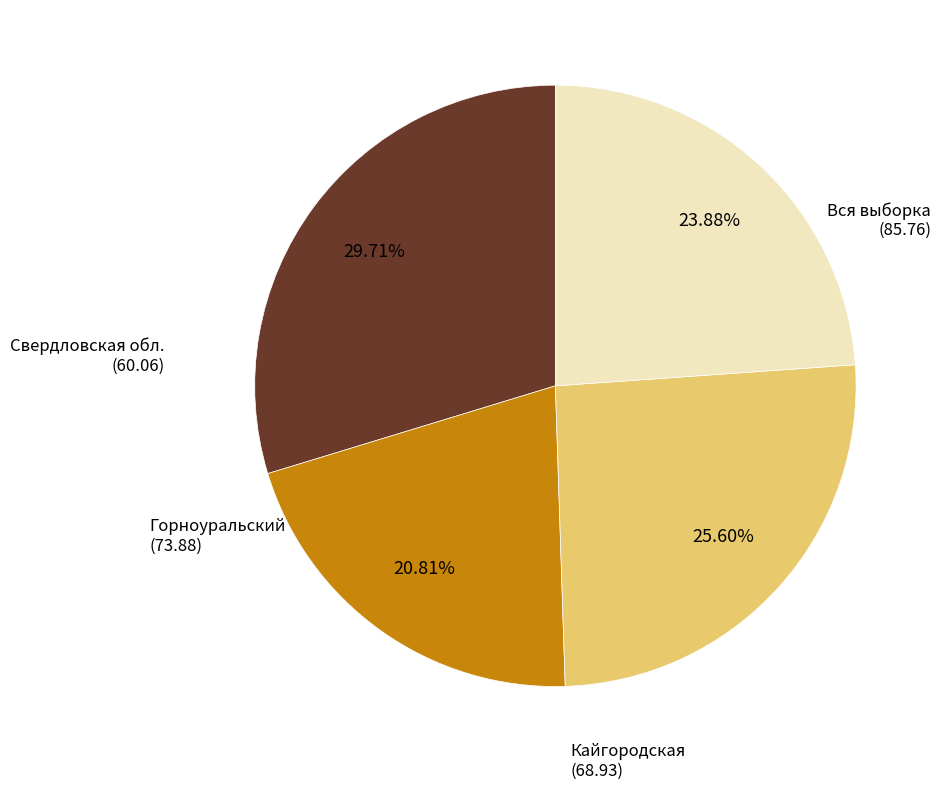

Is there any slice that represents more than half of the pie?

No